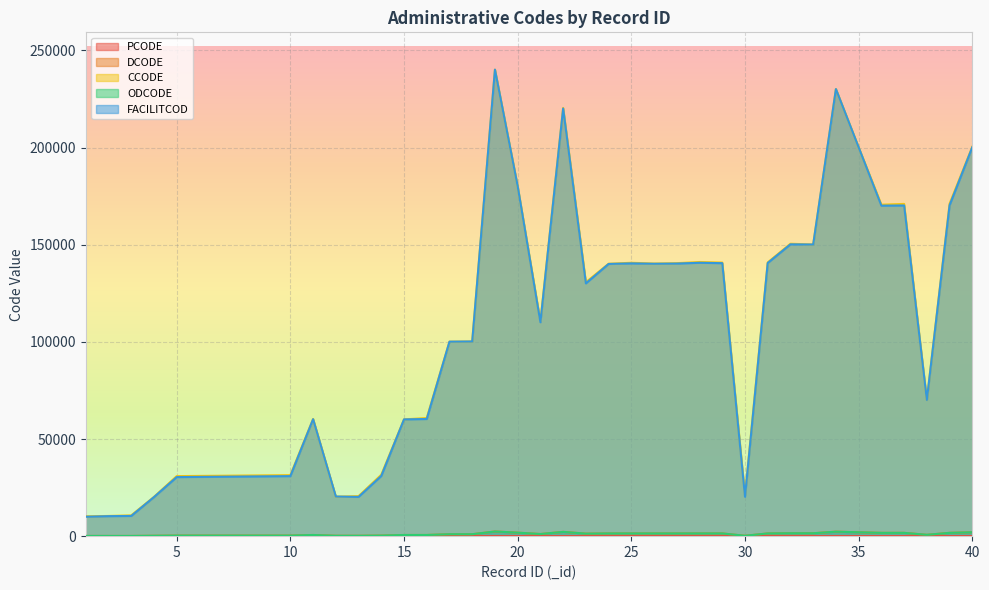

What is the total value across all series at 9?

62728